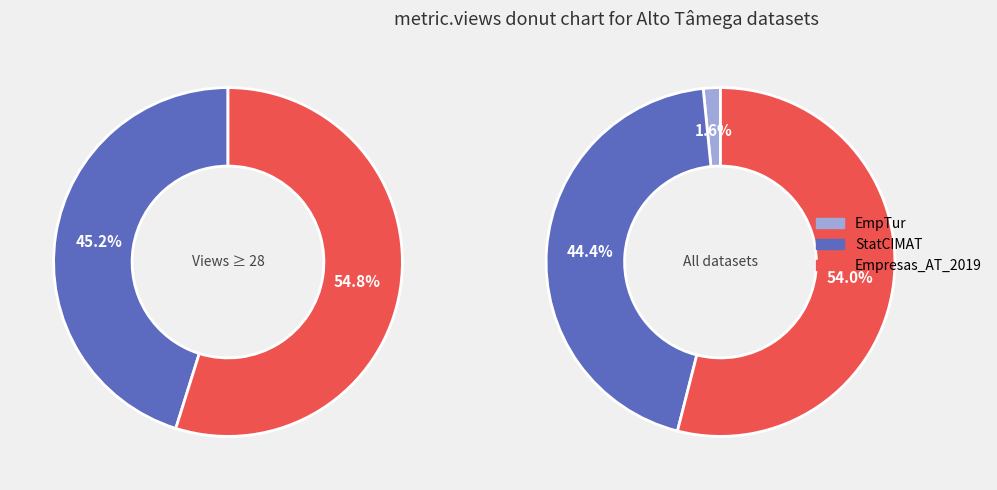

Is it true that PostosVigia is 1% of the pie?

False